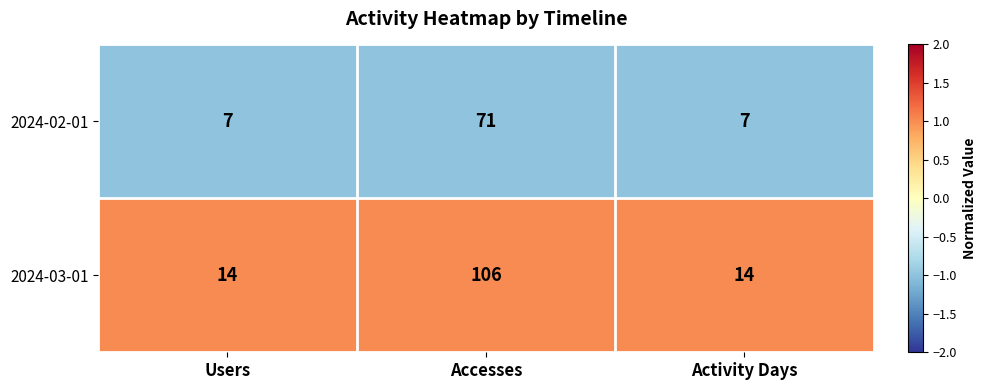

Rank the series at Activity Days from lowest to highest value.

2024-02-01, 2024-03-01